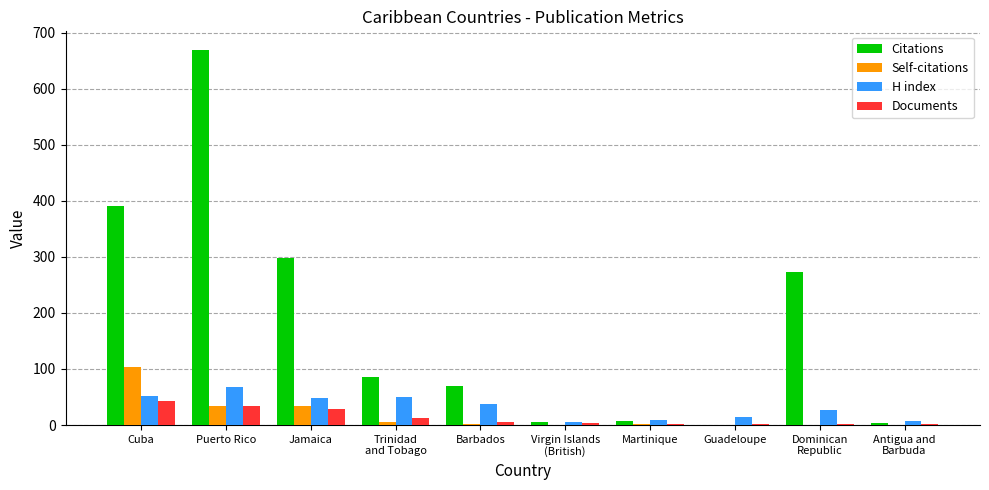

Count the number of categories in the chart.

10